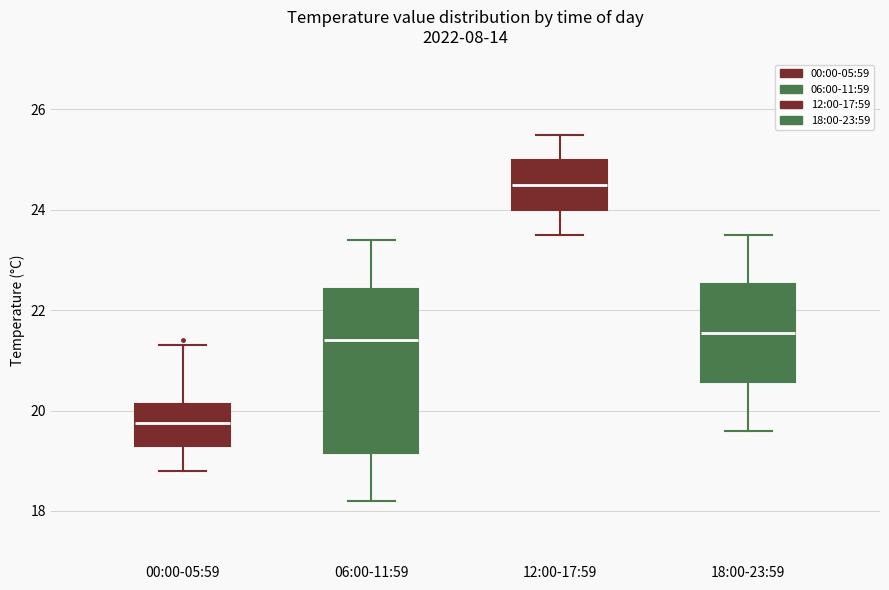

Where does the upper whisker of the box for 12:00-17:59 end on the y-axis? The values are not printed on the chart, so give them approximately, as read against the axis.

25.6